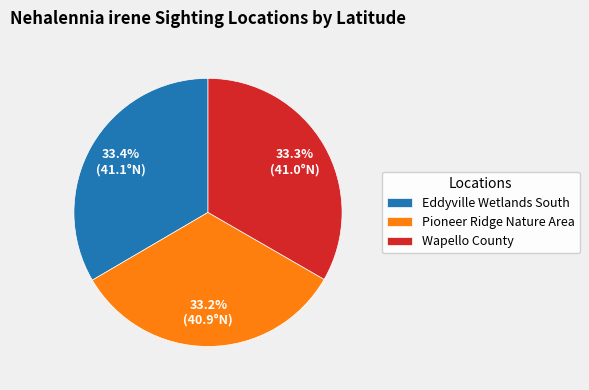

What percentage is the Wapello County slice, to the nearest percent?

33%